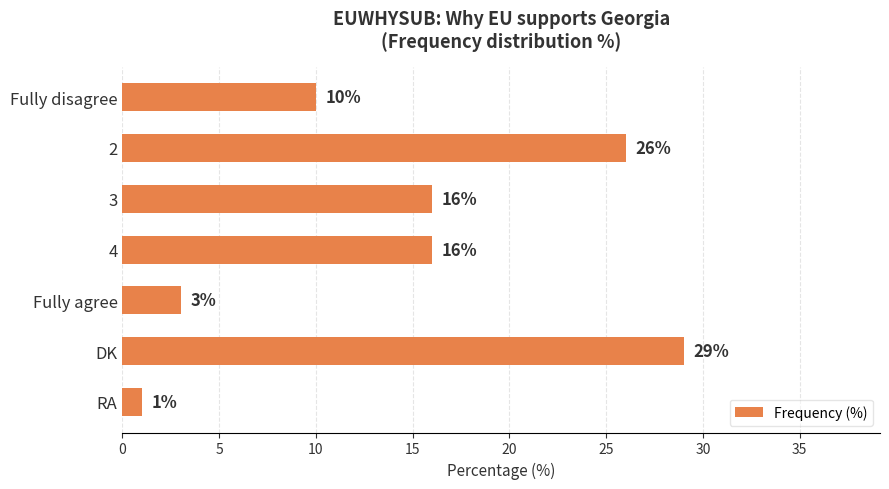

Approximately how many times larger is the value at 2 compared to Fully agree?

8.7